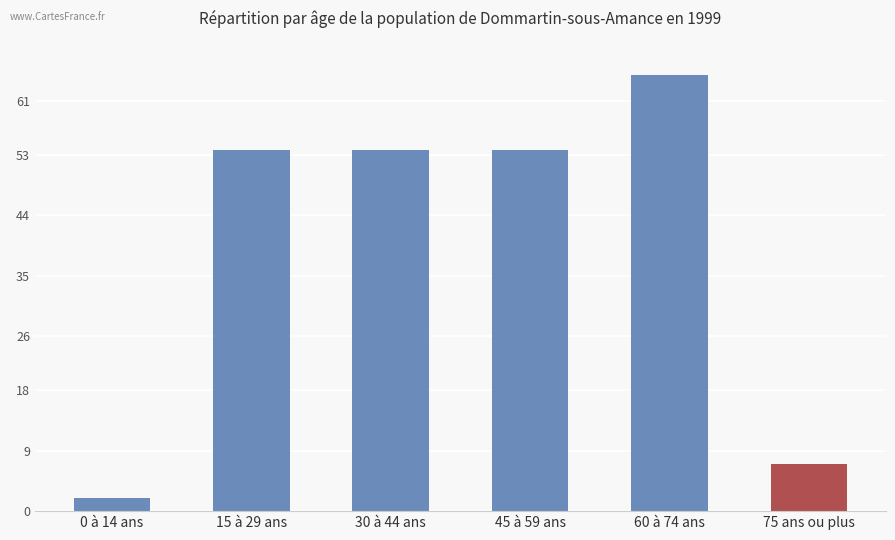

What is the difference between the second highest and minimum values?

51.8